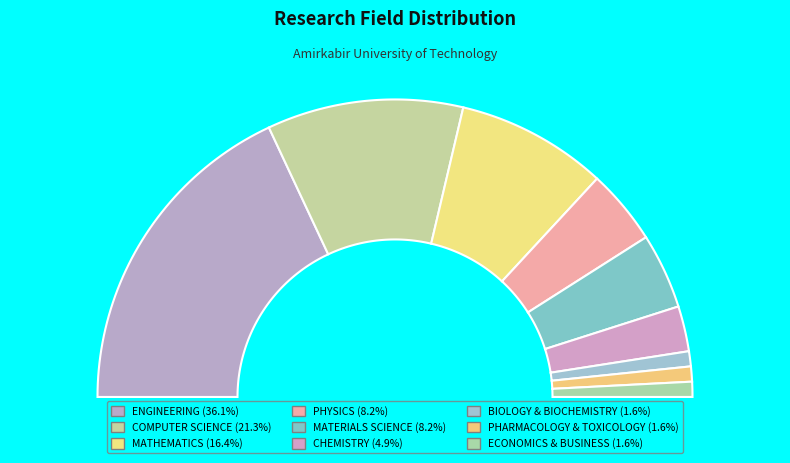

Which category has the smallest portion of the pie?

BIOLOGY & BIOCHEMISTRY